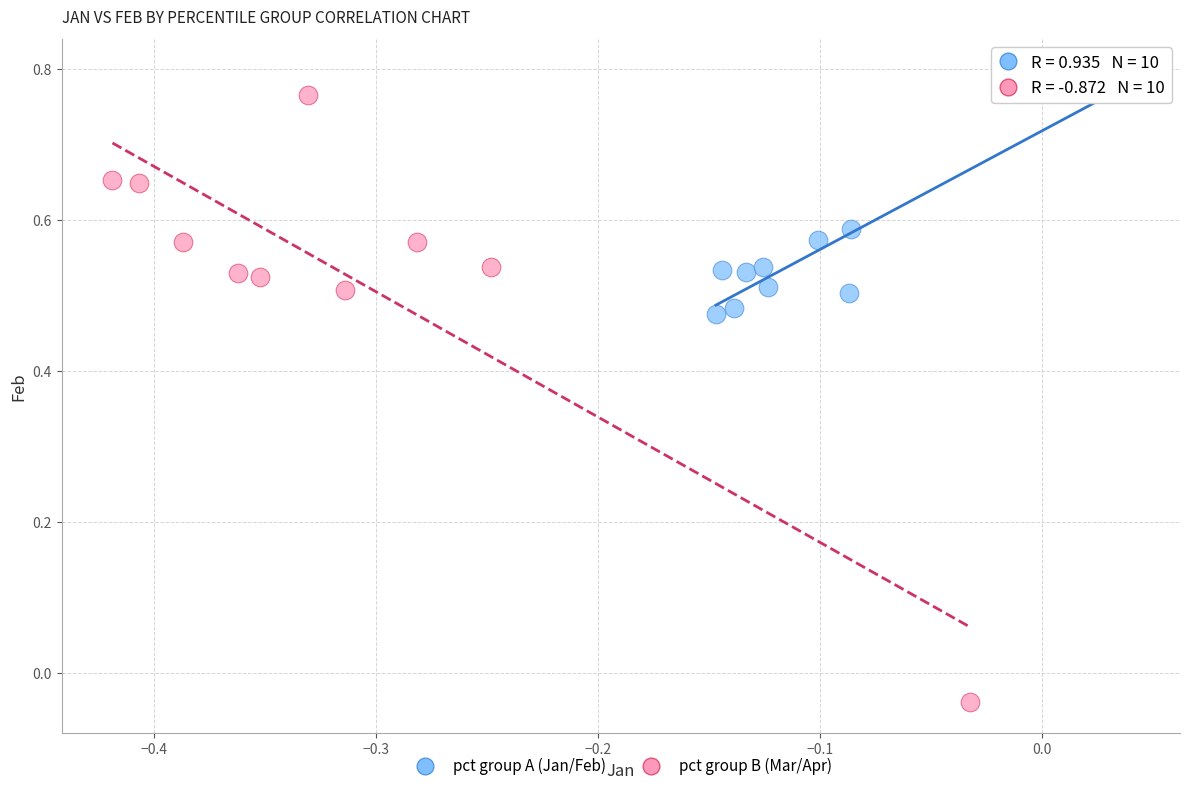

Which series contains the lowest Y value?

pct group B (Mar/Apr)